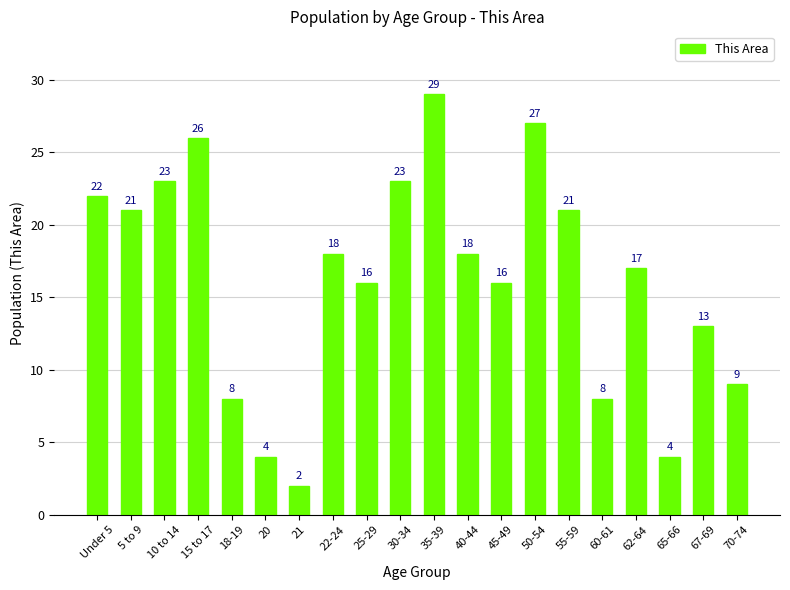

True or false: the data shows 9 at 70-74.

True